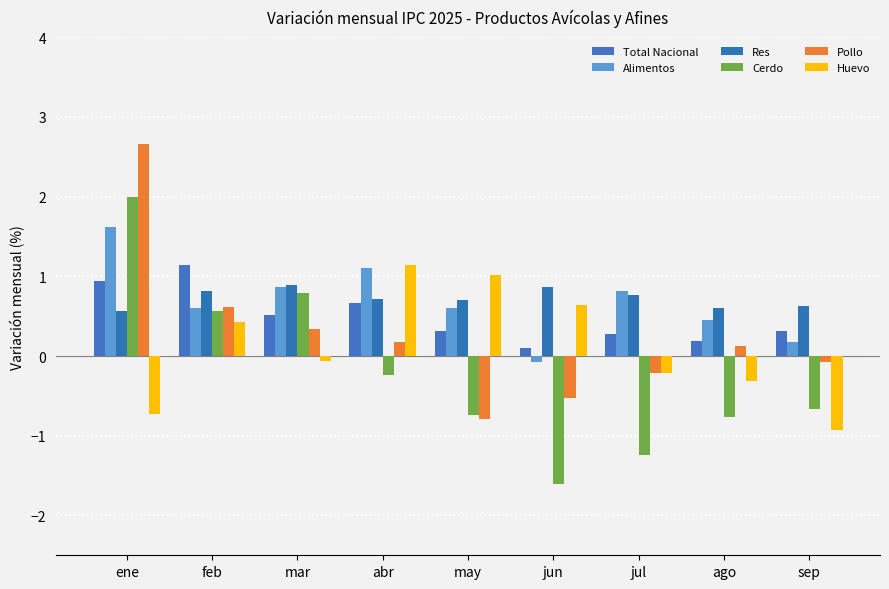

True or false: Alimentos has a value of 0.8 at ene.

False